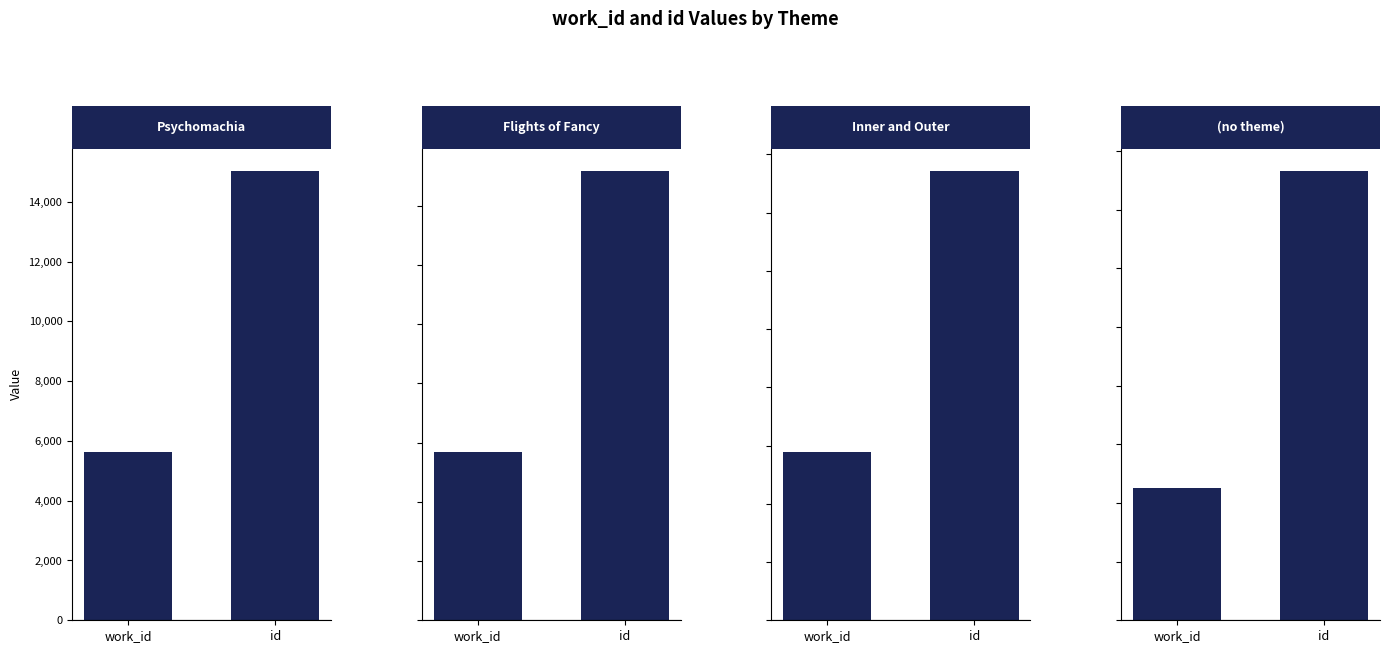

What position from the left is id?

2